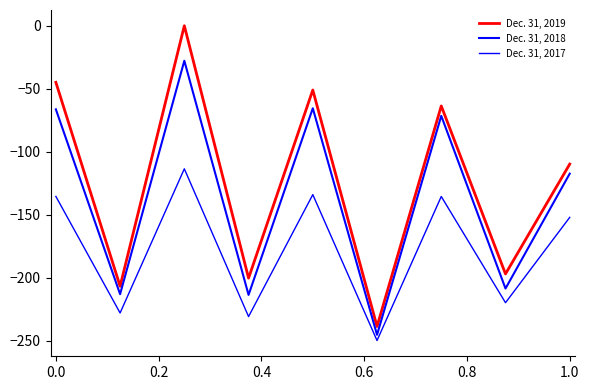

What is the highest value of the Dec. 31, 2017 series?

-113.6